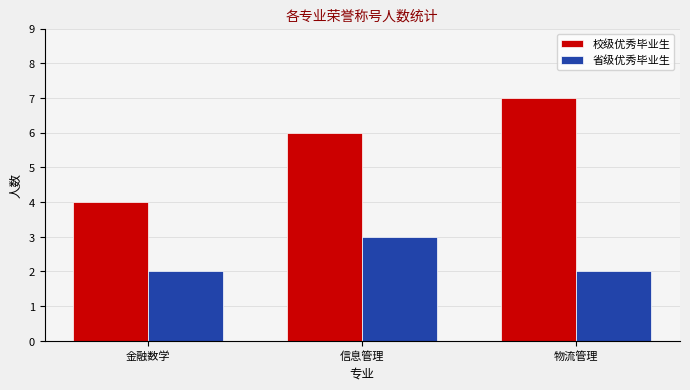

Between 金融数学 and 物流管理, which series saw the biggest shift?

校级优秀毕业生